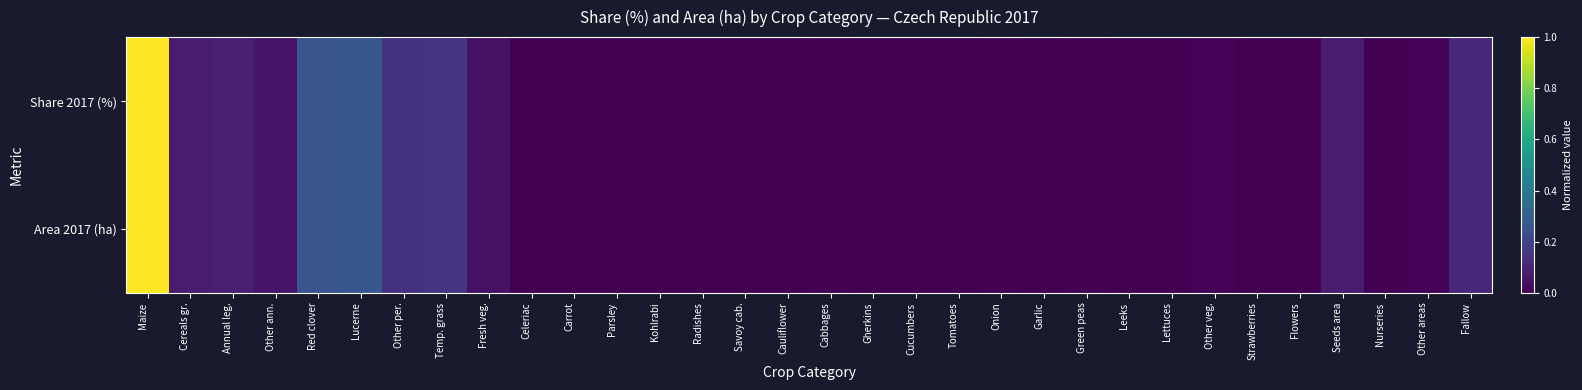

Which series has the widest spread of values?

Share 2017 (%)